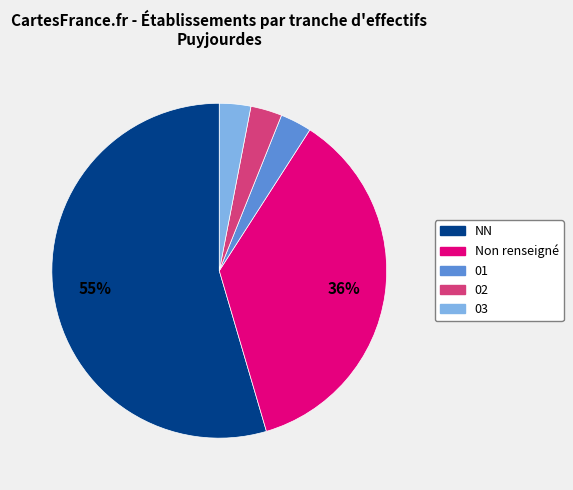

Does any single category account for the majority?

Yes